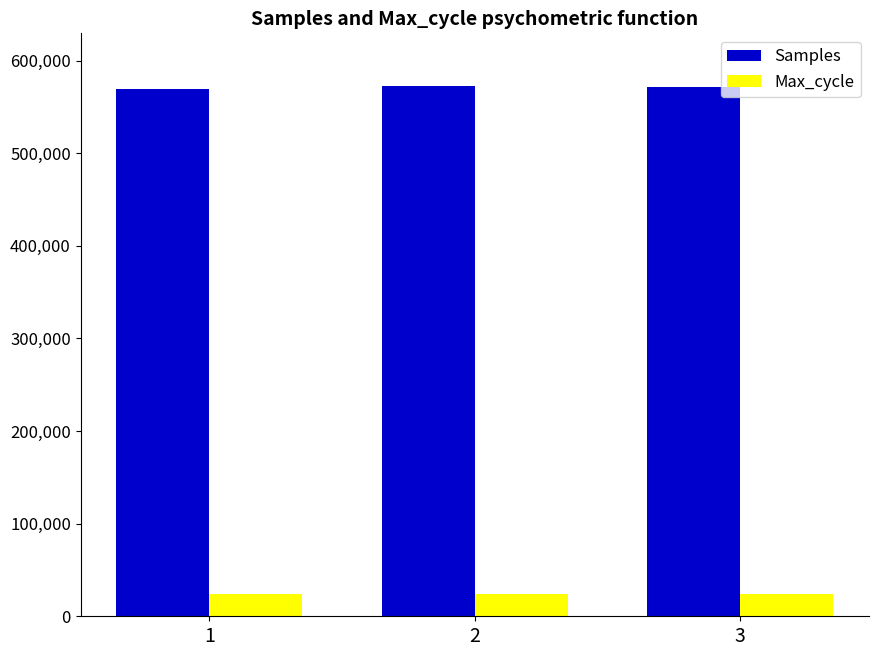

What is the spread (max minus min) of values at 3?

547051